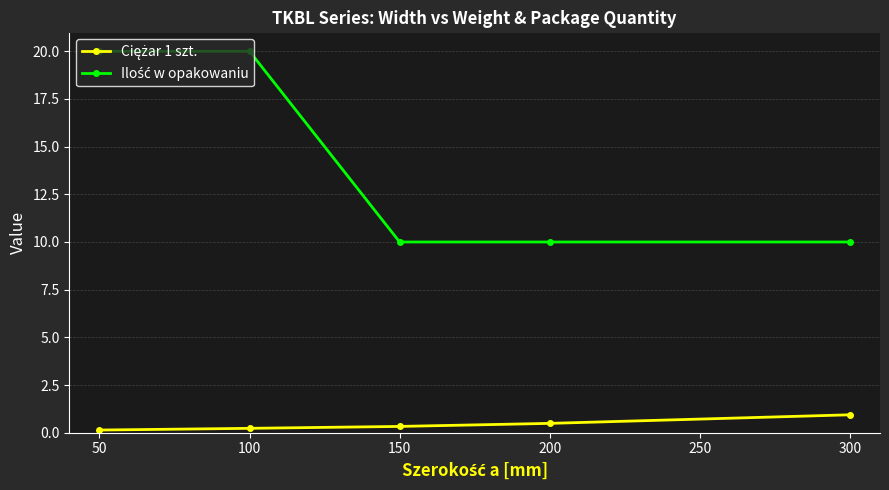

What is the maximum value shown in the chart?

20.0